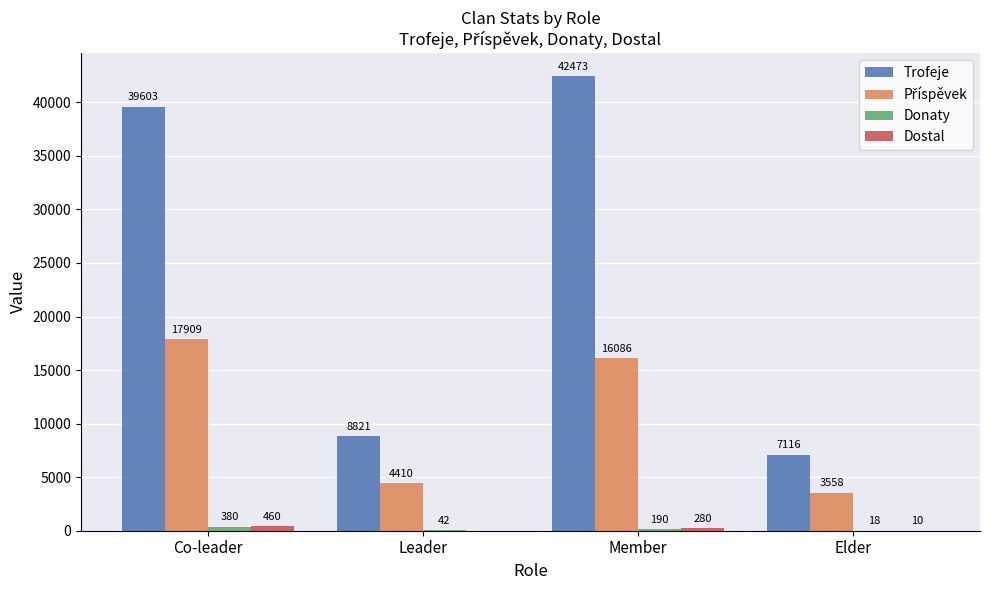

Read the Trofeje value at Co-leader.

39603